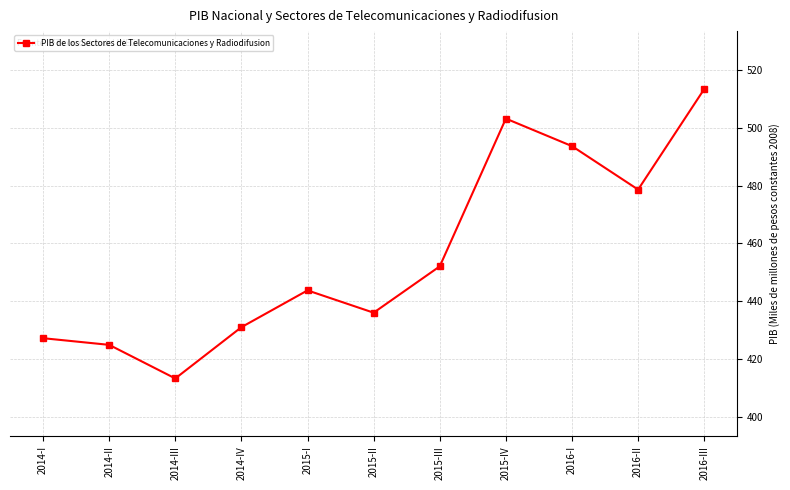

What is the difference between the values at 2016-I and 2014-III?

80.2